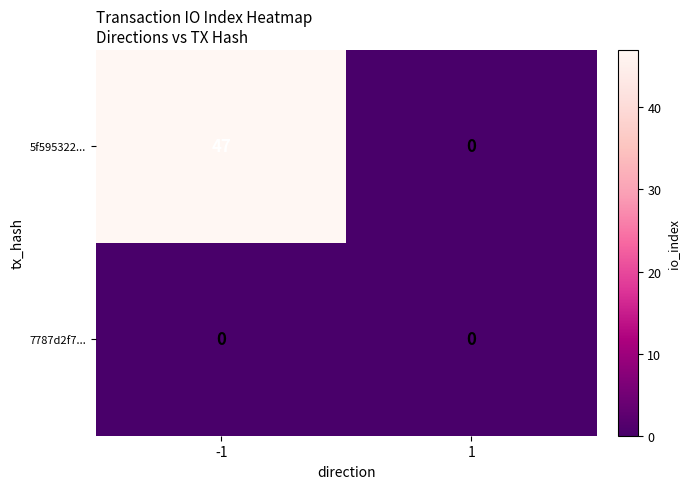

What is the sum of the 5f595322... values at 1 and -1?

47